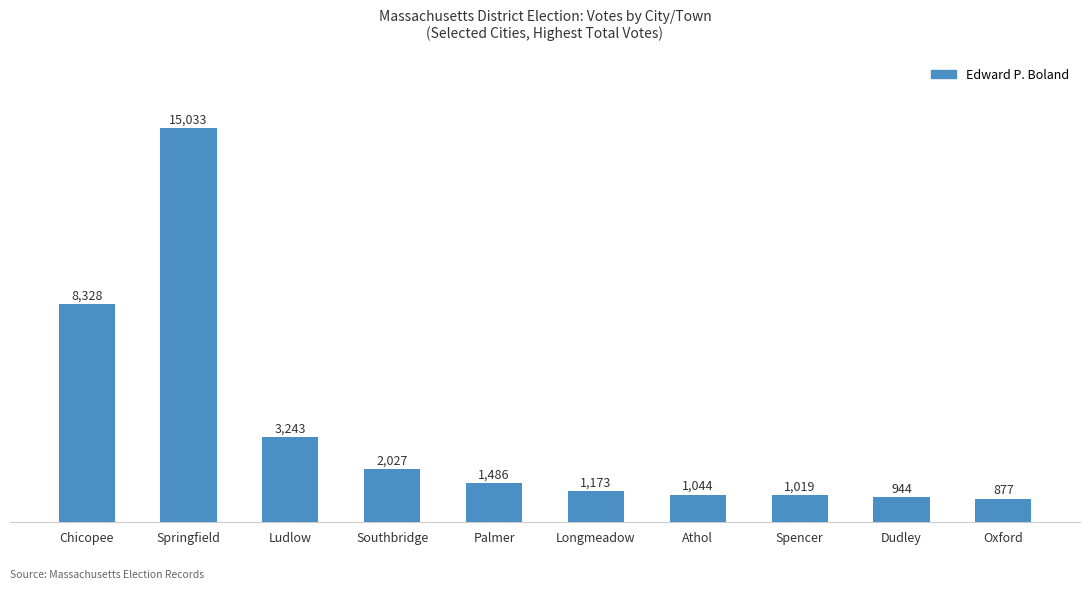

How many data points are less than 1486?

5